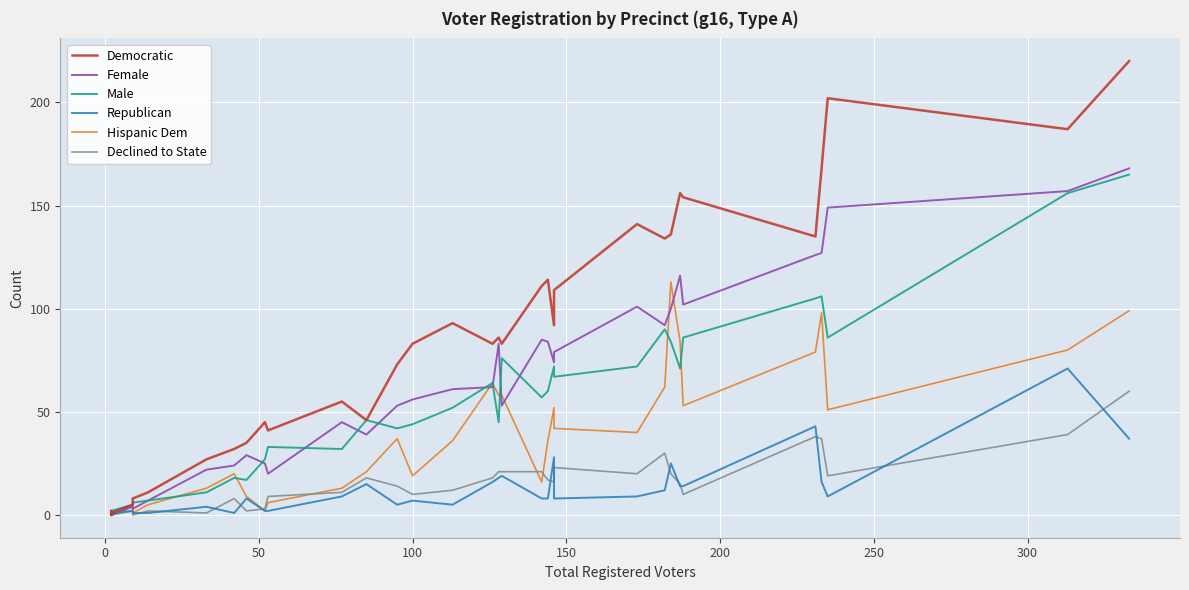

In Hispanic Dem, how many points are lower than both neighbors (excluding endpoints)?

7